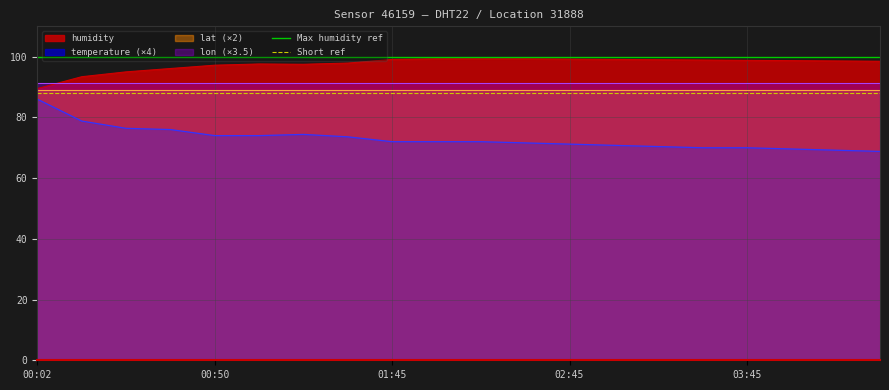

The value of temperature (×4) at 03:45 is 33.7. True or false?

False